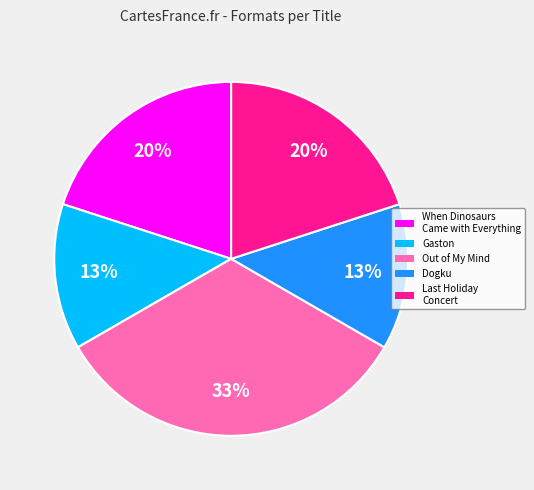

Is When Dinosaurs Came with Everything the majority of the pie?

No